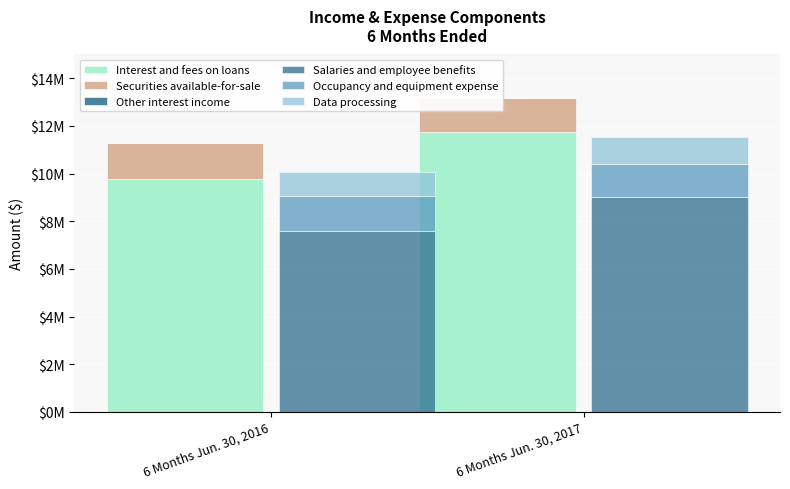

Is the value of Occupancy and equipment expense at 6 Months Jun. 30, 2016 greater than the value of Other interest income at 6 Months Jun. 30, 2016?

Yes